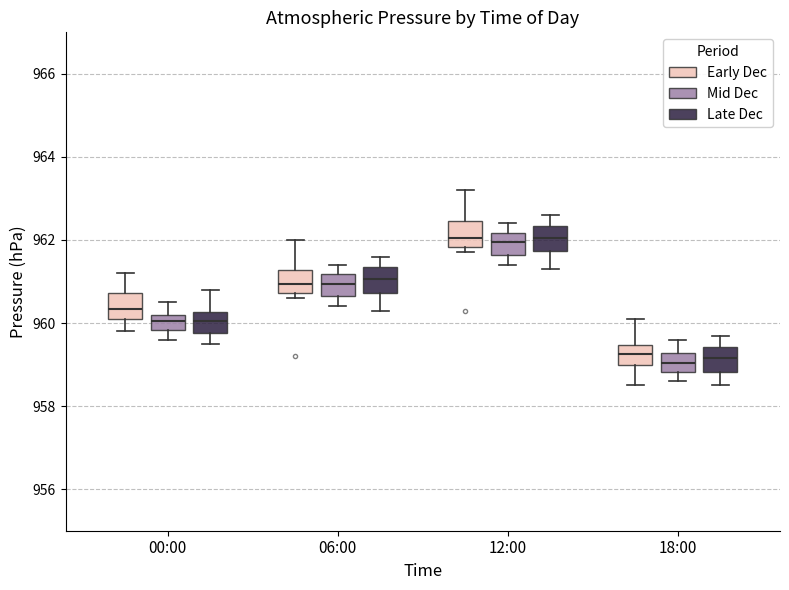

Where does the median line of the box for 18:00 (Late Dec) sit on the y-axis? The values are not printed on the chart, so give them approximately, as read against the axis.

959.2